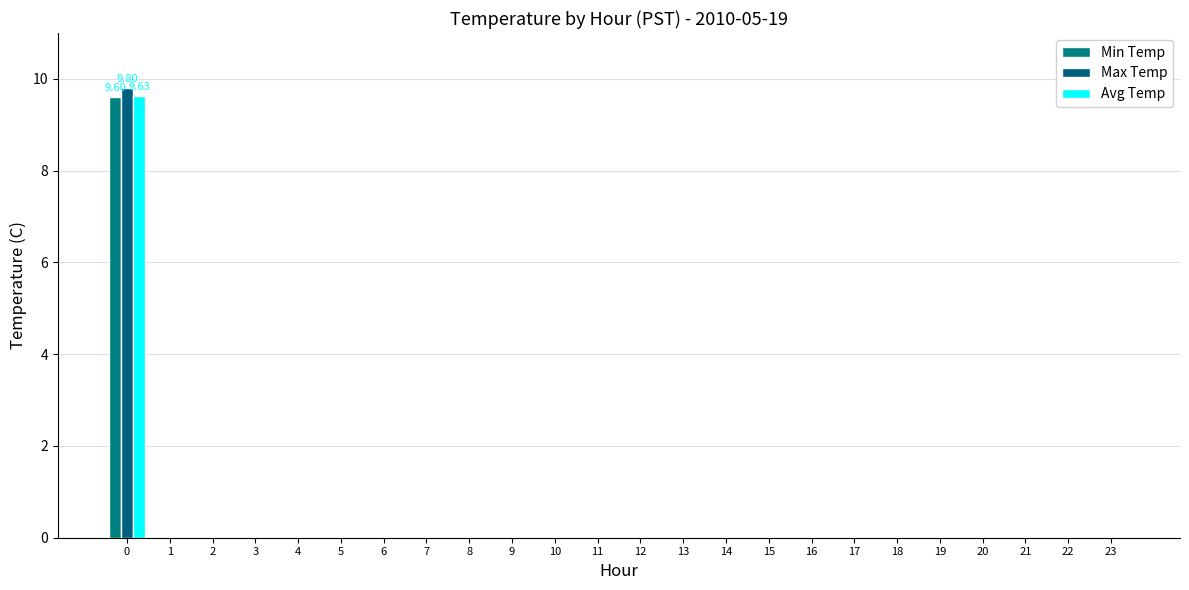

True or false: Min Temp has a value of 0.0 at 15.

True